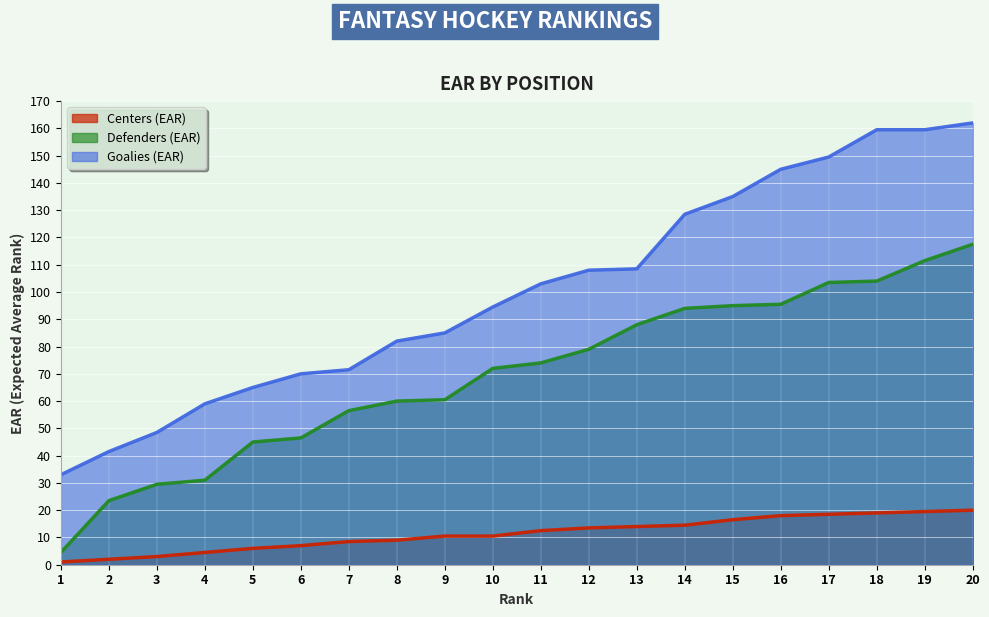

Is it true that Goalies (EAR) equals 65.0 at 5?

True